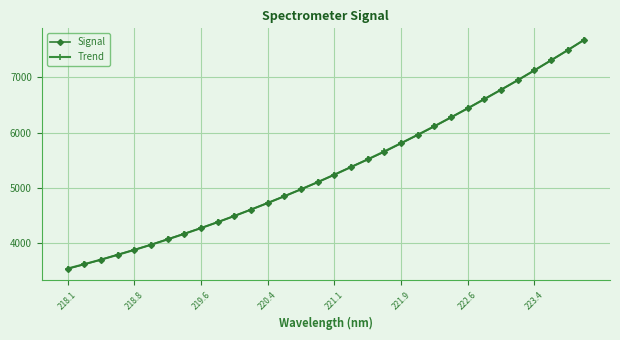

Does the chart display data point markers on the line(s)?

Yes